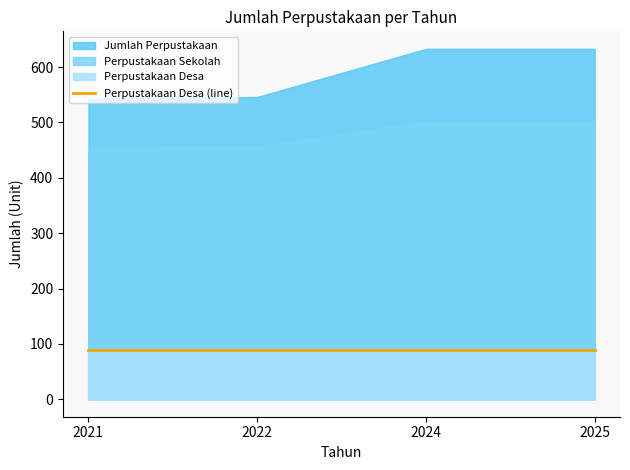

What is the maximum value for Perpustakaan Desa?

88